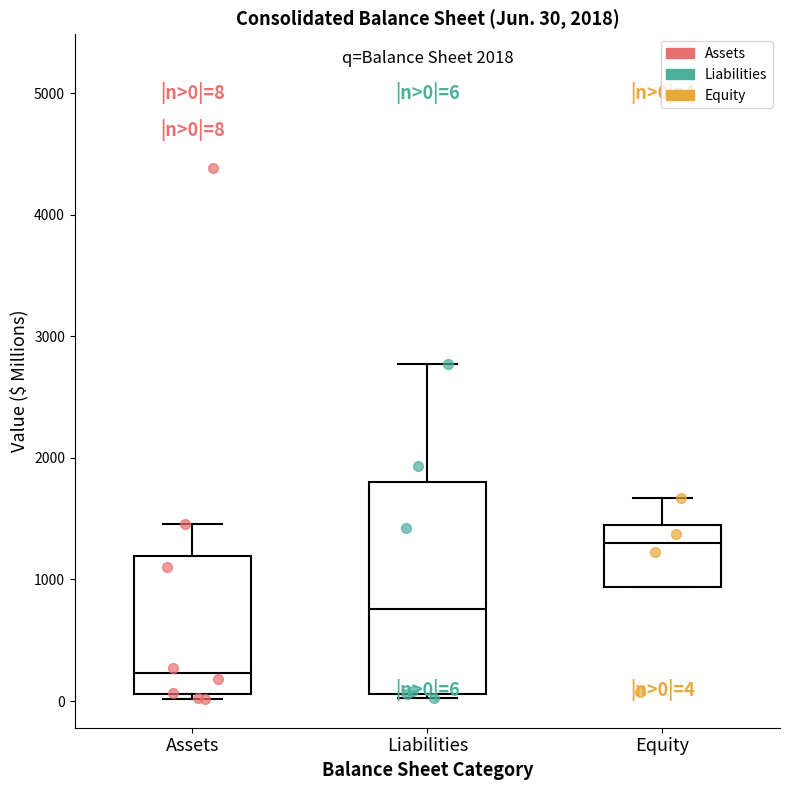

Comparing the boxes themselves (not the whiskers), which one is the tallest?

Liabilities